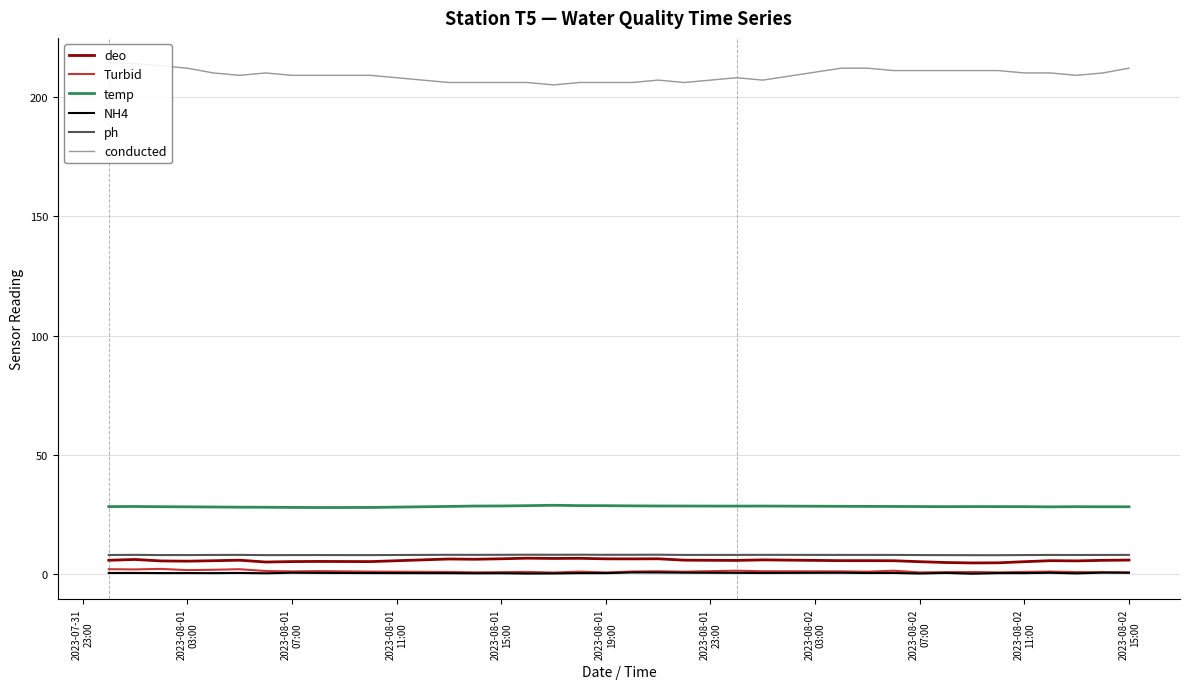

What is the greatest value displayed?

214.0